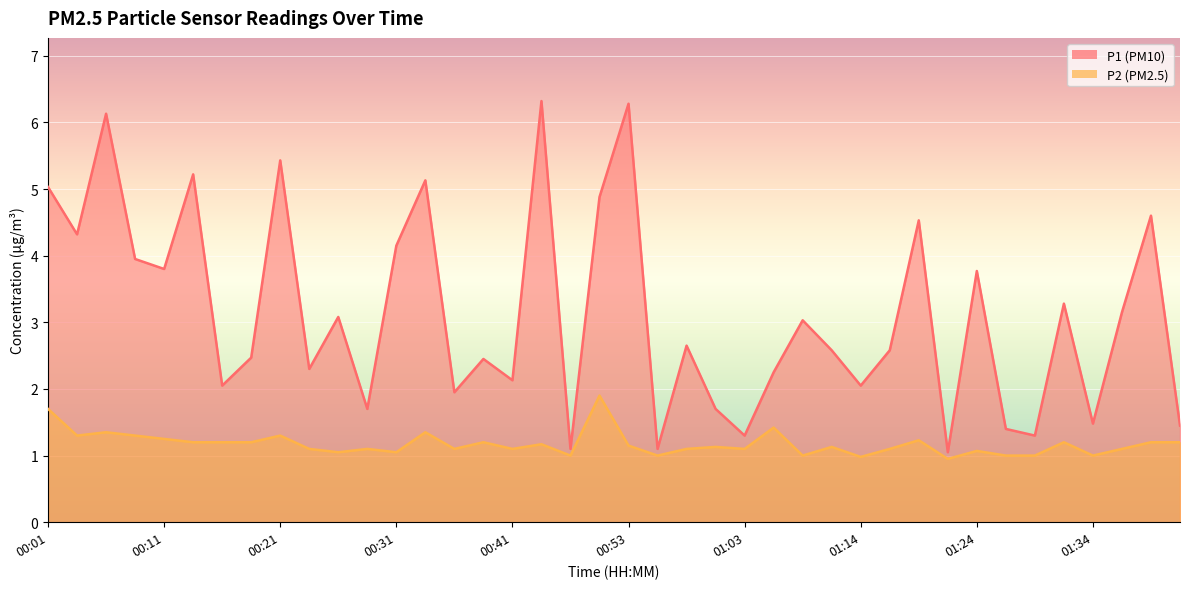

What is the label of the 17th point from the right?

01:01